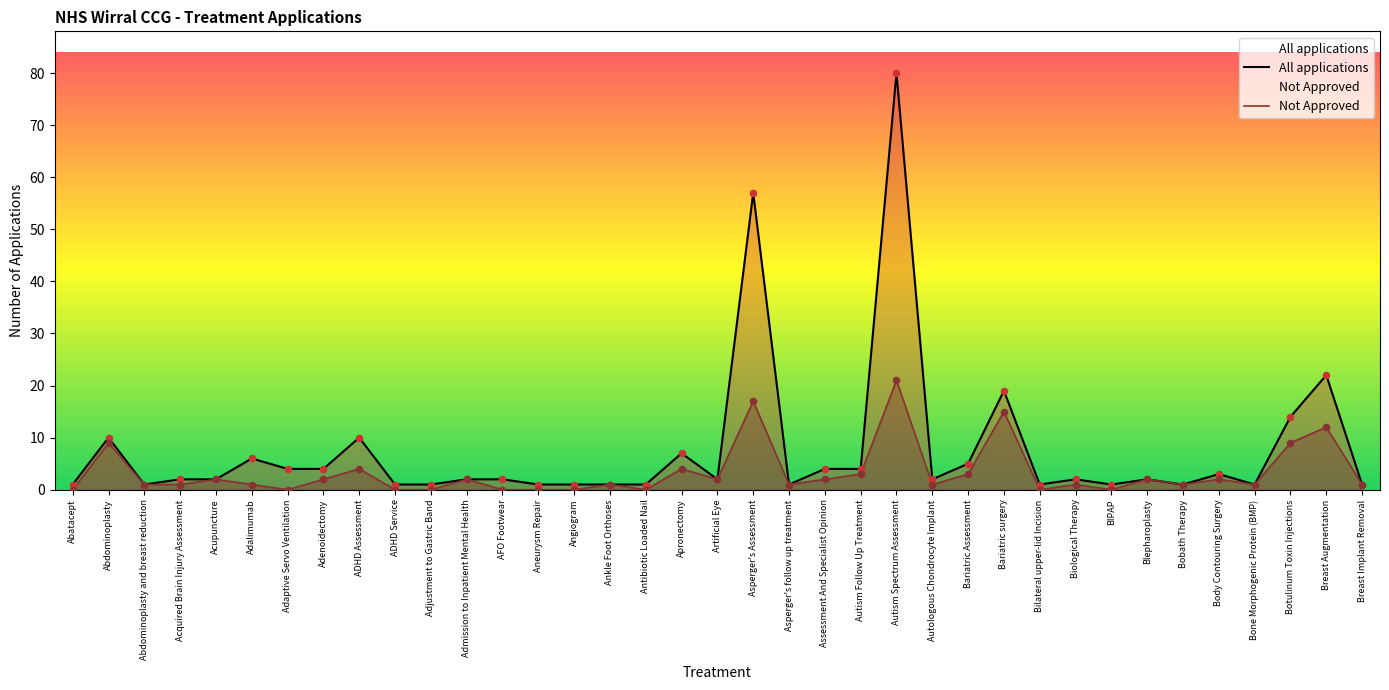

What is the change in value from ADHD Assessment to Bobath Therapy?

-9